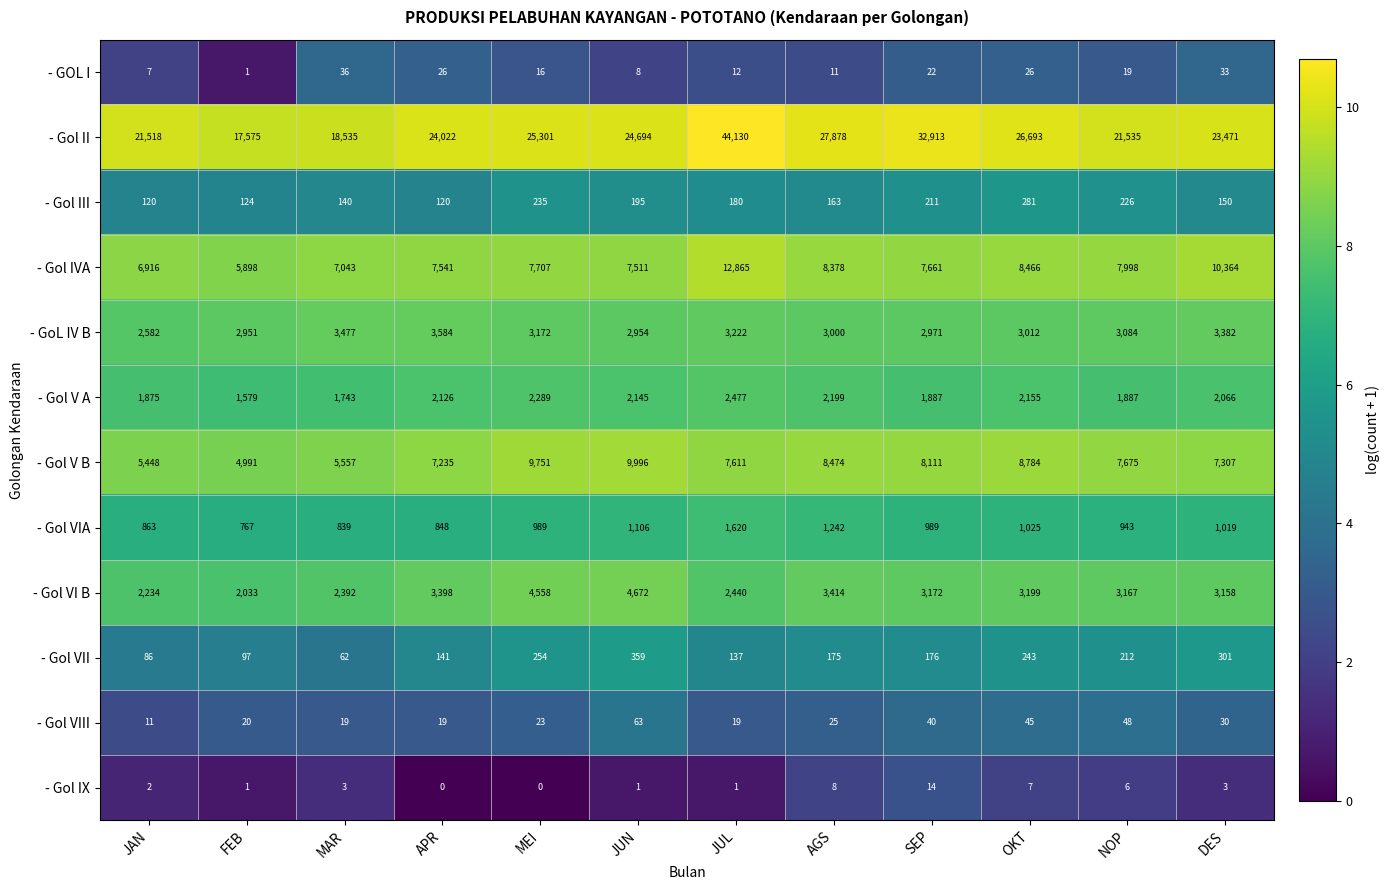

True or false: - Gol V B has a value of 7675 at NOP.

True